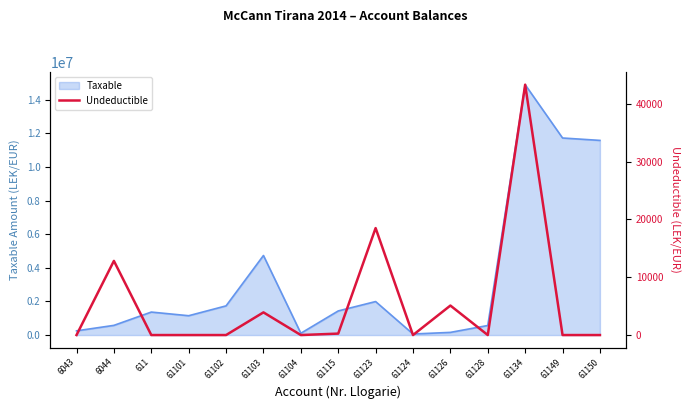

True or false: the data shows 0 at 61128.

True